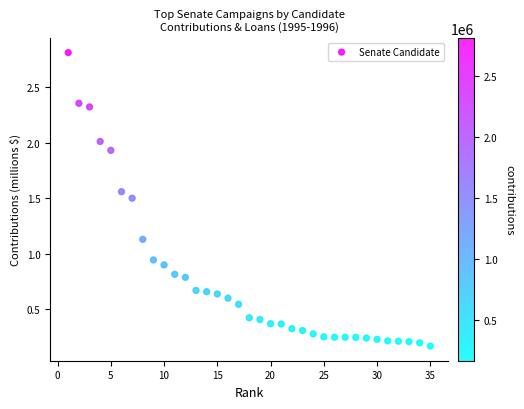

What is the range of X values (max minus min)?

34.0